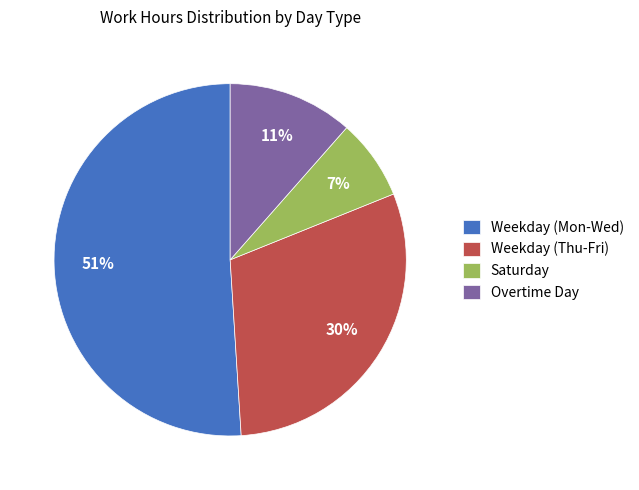

Which category has the biggest portion of the pie?

Weekday (Mon-Wed)